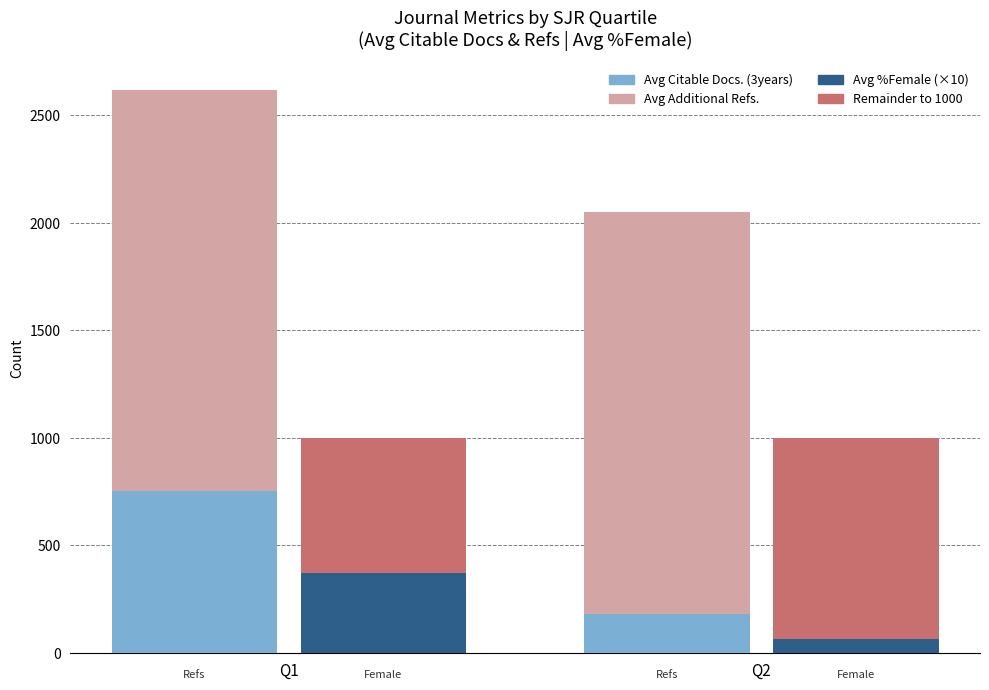

What is the value of the Avg %Female (×10) bar at the 1st from the left?

372.0